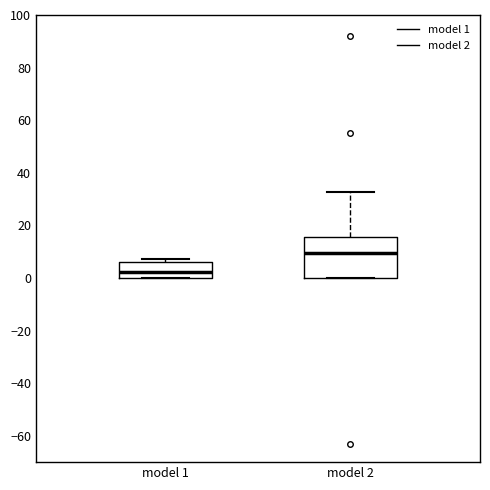

Where is the upper edge of the box for model 1 on the y-axis? The values are not printed on the chart, so give them approximately, as read against the axis.

6